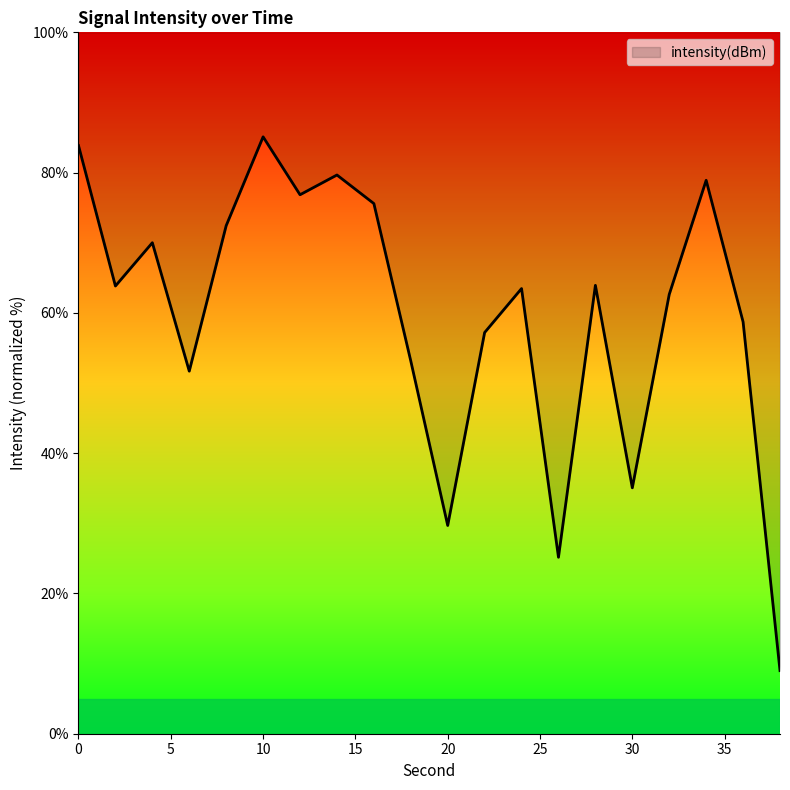

At which category does the data reach its first local valley?

2